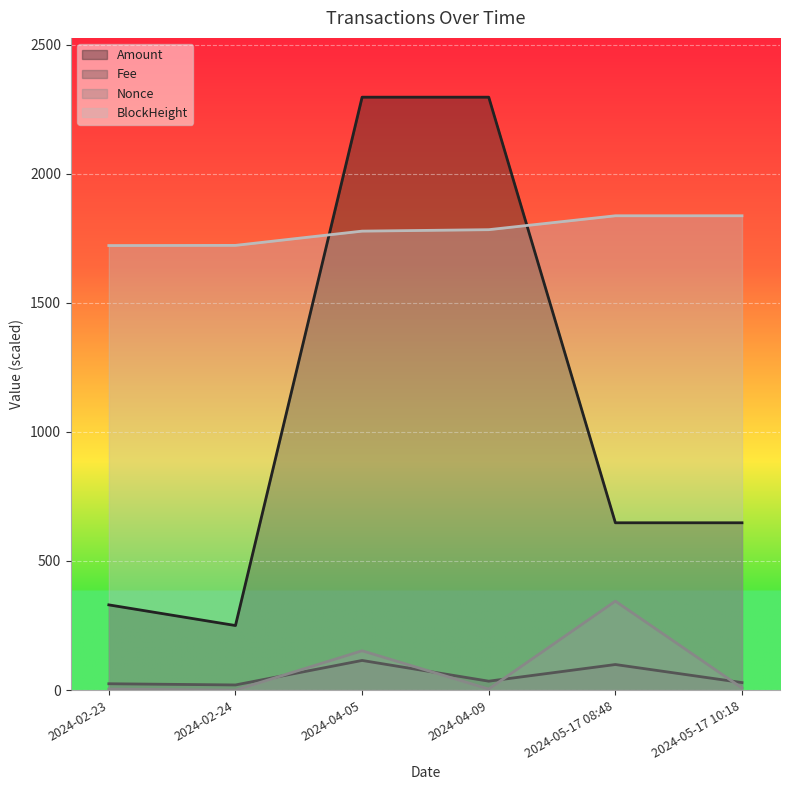

Which category has the highest value across all series?

2024-04-05